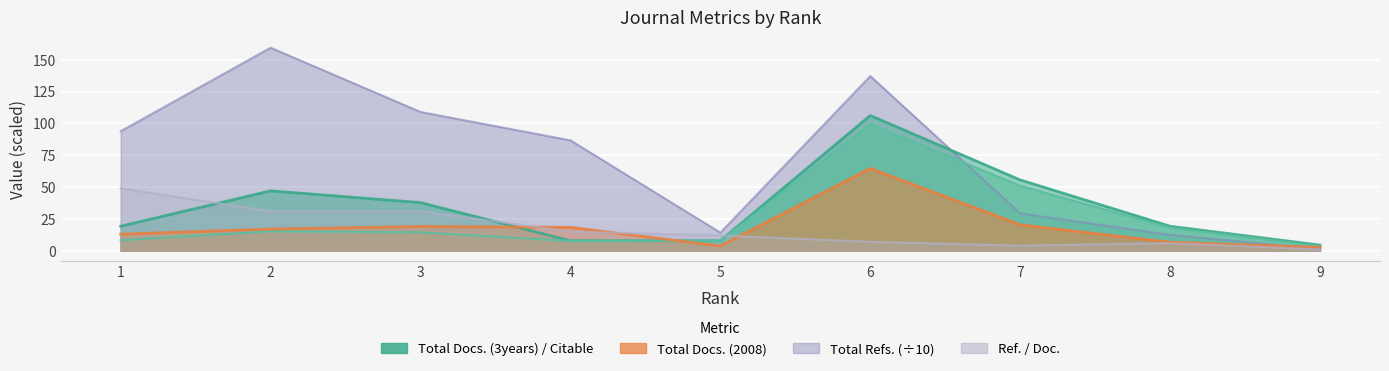

What is the sum of the Total Docs. (3years) values at 5 and 3?

45.6